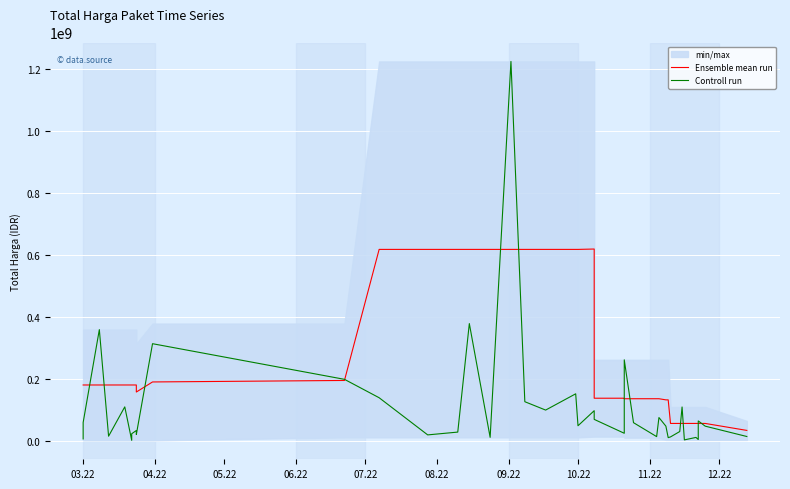

What is the minimum value shown in the chart?

2395750